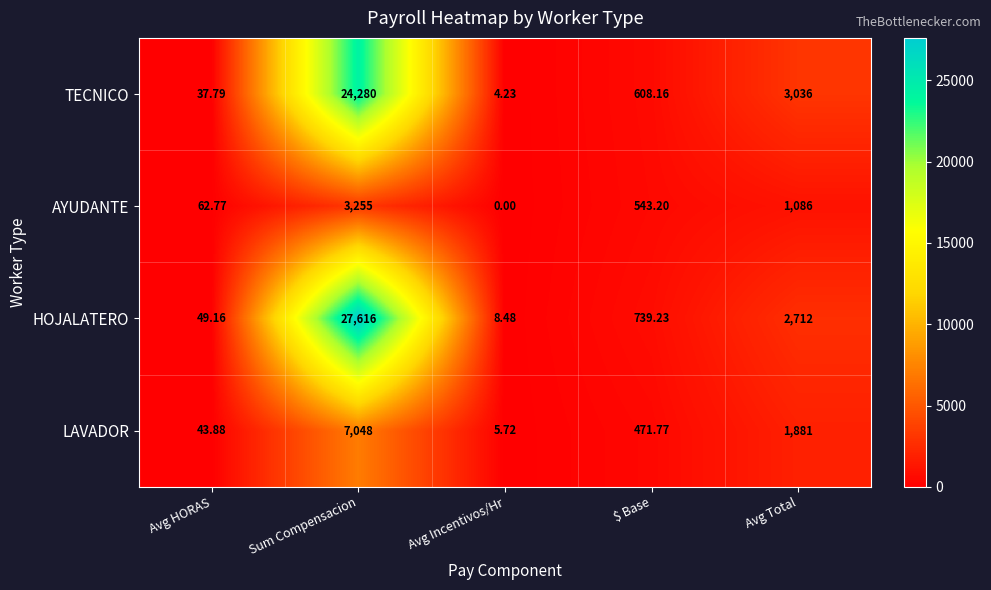

At which category is the sum across all series the highest?

Sum Compensacion